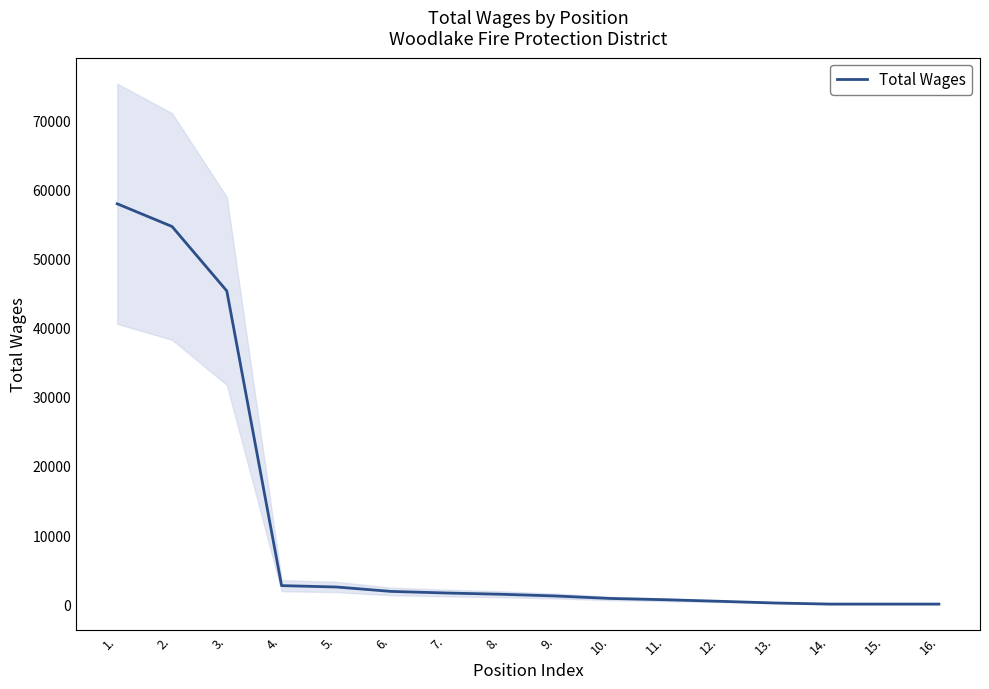

True or false: the data shows 816 at 10..

True